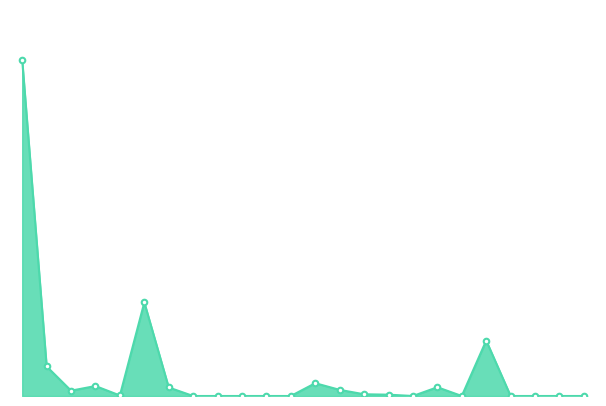

Is this an area chart (filled region under the line)?

Yes